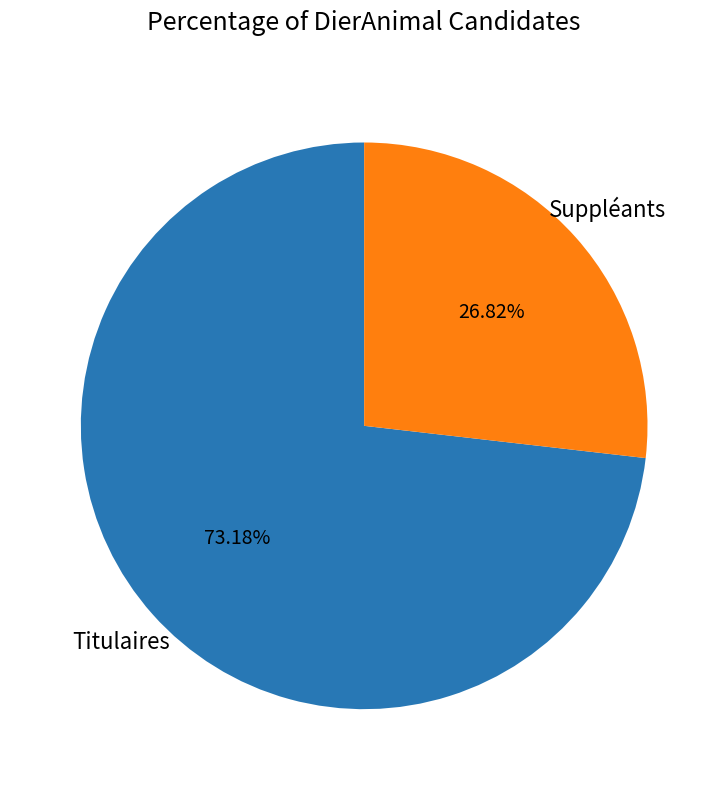

Is there a majority slice in this chart?

Yes